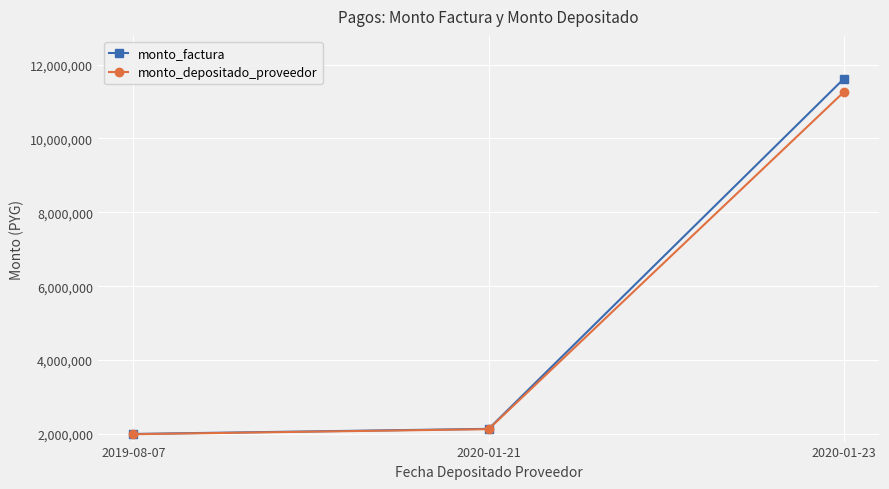

Rank the series by their average value, from highest to lowest.

monto_factura, monto_depositado_proveedor